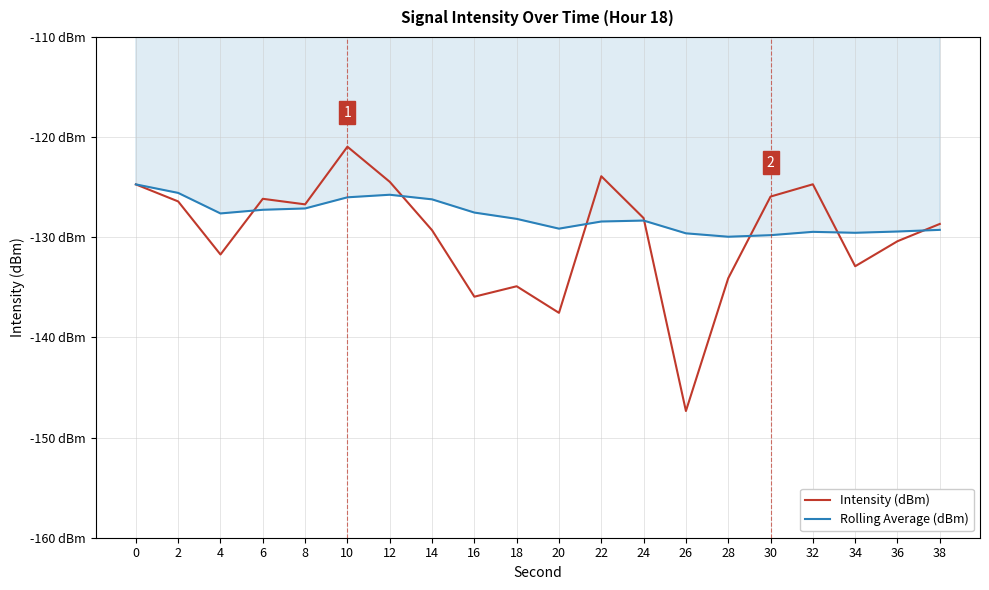

Which series has the largest range (max minus min)?

Intensity (dBm)